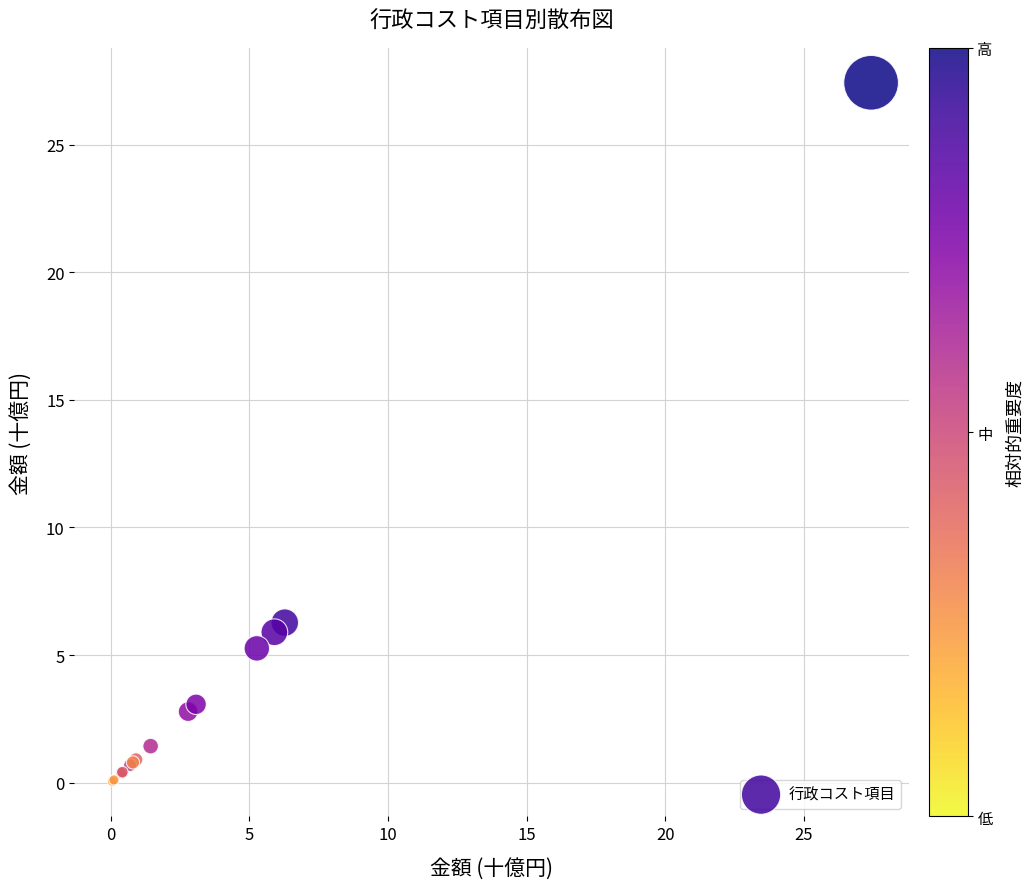

What Y value in the scatter plot is closest to 13?

6.3